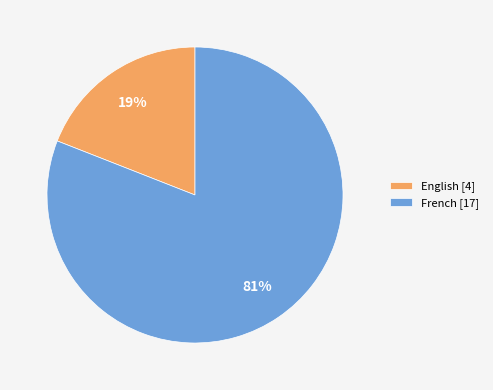

To the nearest percent, what is the combined percentage of English and French?

100%